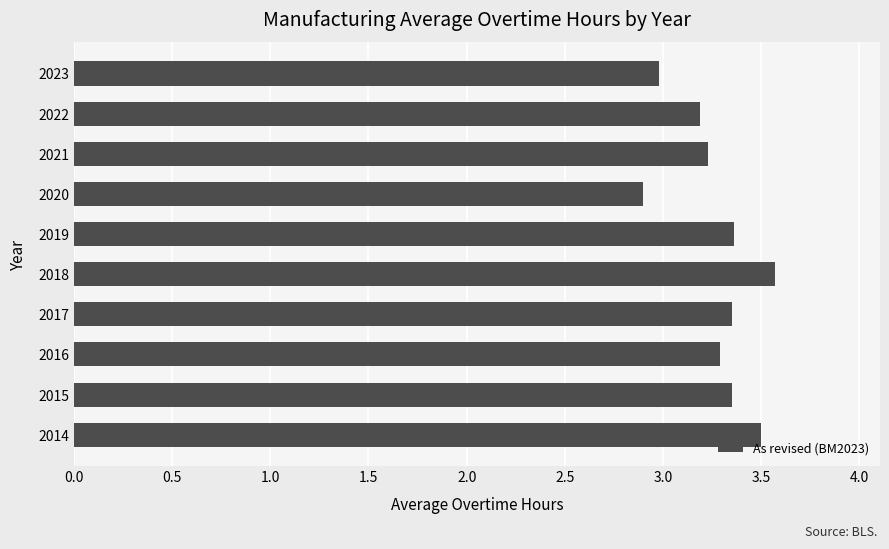

How many distinct data groups are displayed?

1